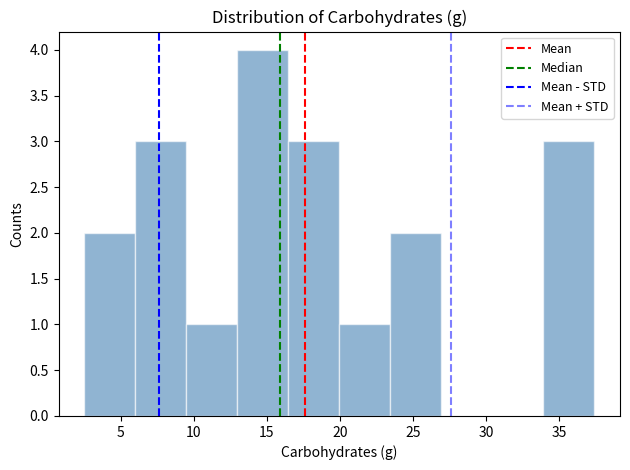

Reading left to right, list every bar in this chart as the range it spans on the x-axis followed by its height. Neither the bar edges nor the heights are printed on the chart, so give them approximately, as read against the axes.

2.5 to 6.0: 2
6.0 to 9.5: 3
9.5 to 13.0: 1
13.0 to 16.5: 4
16.5 to 20.0: 3
20.0 to 23.5: 1
23.5 to 27.0: 2
27.0 to 30.5: 0
30.5 to 34.0: 0
34.0 to 37.5: 3